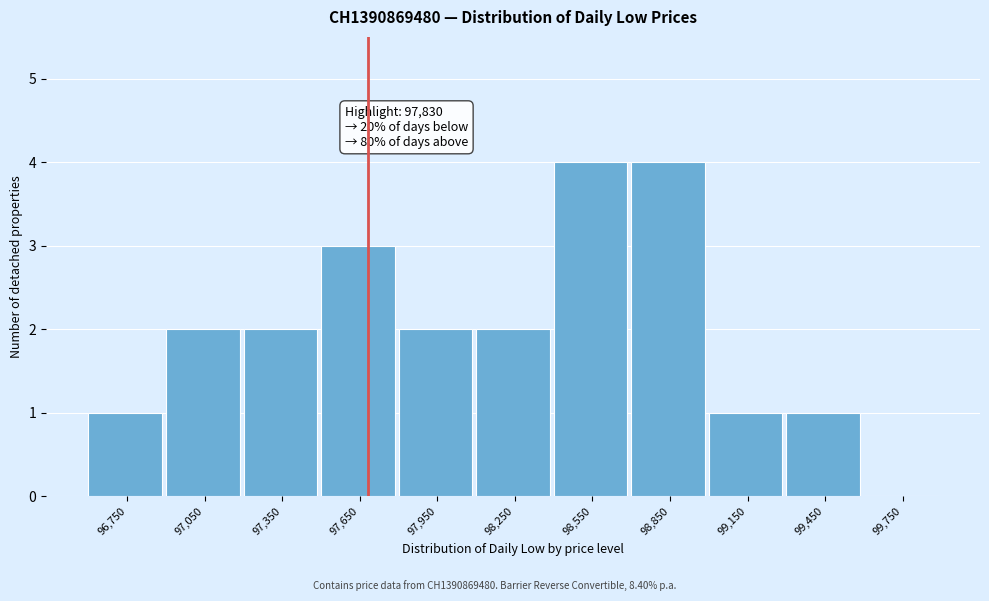

Reading left to right, extract all data points from this chart.

96,750=1	97,050=2	97,350=2	97,650=3	97,950=2	98,250=2	98,550=4	98,850=4	99,150=1	99,450=1	99,750=0